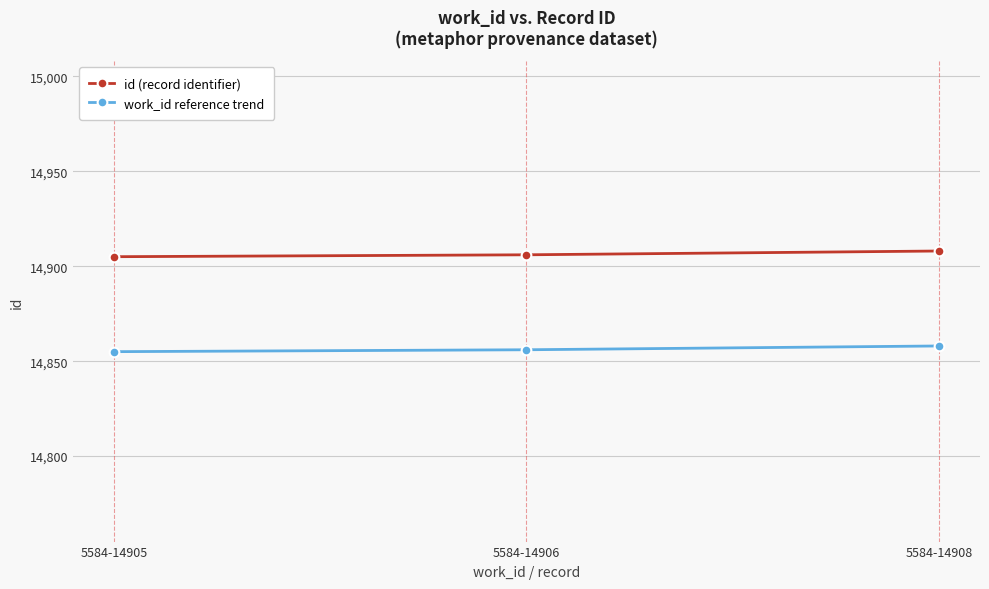

At 5584-14905, list the series in order from largest to smallest.

id (record identifier), work_id reference trend